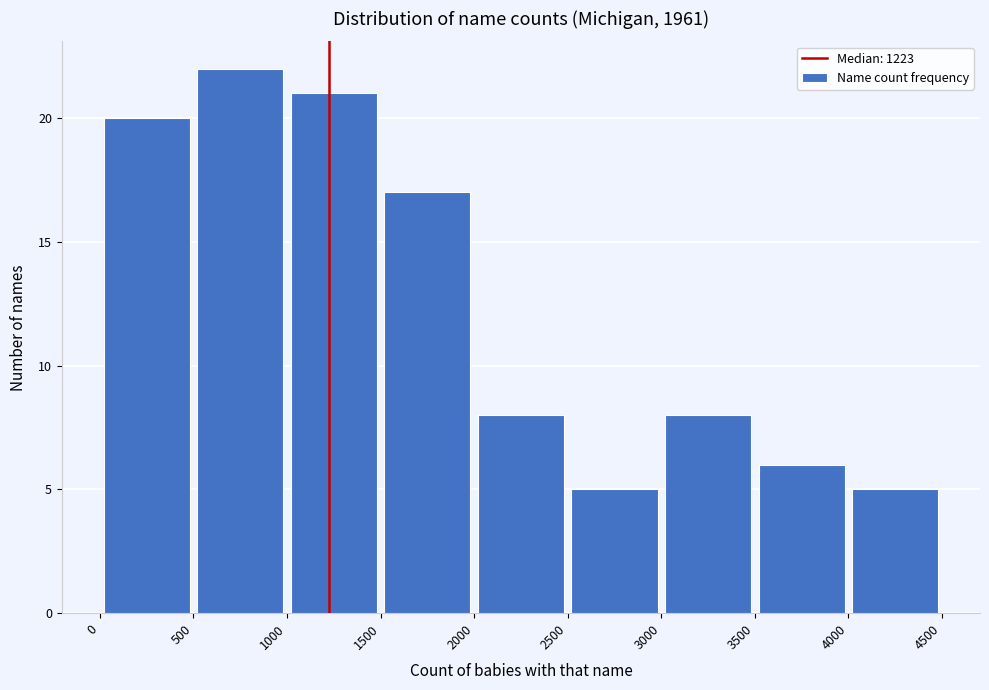

Reading left to right, list every bar in this chart as the range it spans on the x-axis followed by its height. The values are not printed on the chart, so give them approximately, as read against the axis.

0 to 500: 20
500 to 1000: 22
1000 to 1500: 21
1500 to 2000: 17
2000 to 2500: 8
2500 to 3000: 5
3000 to 3500: 8
3500 to 4000: 6
4000 to 4500: 5